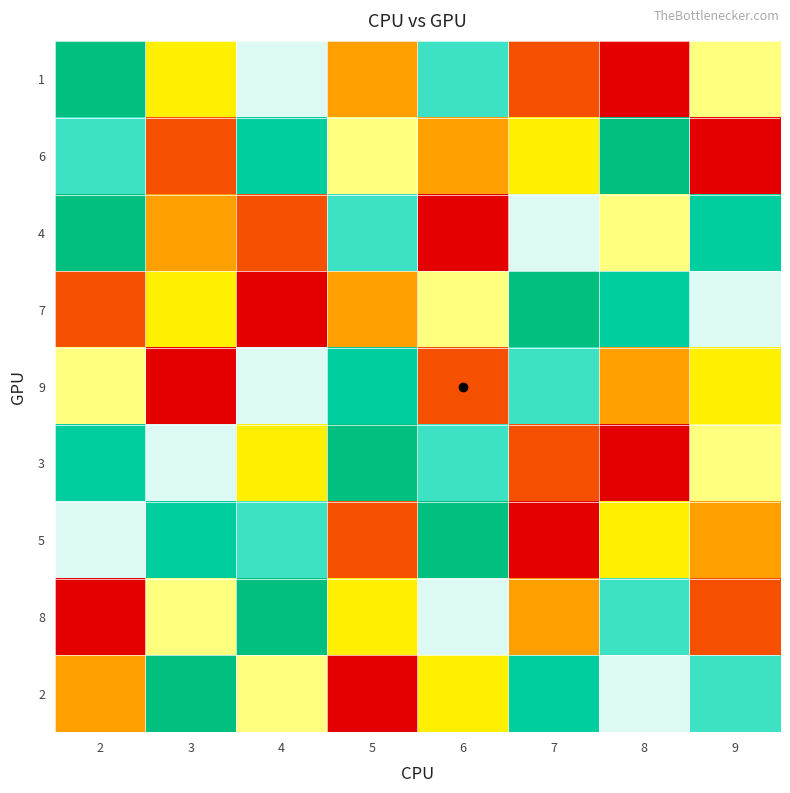

Which category has the highest value across all series?

2